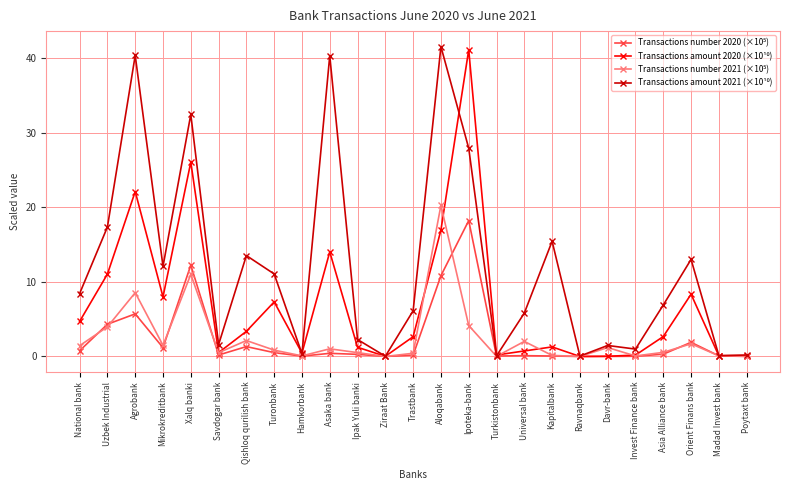

At how many categories does at least one series exceed 36?

4